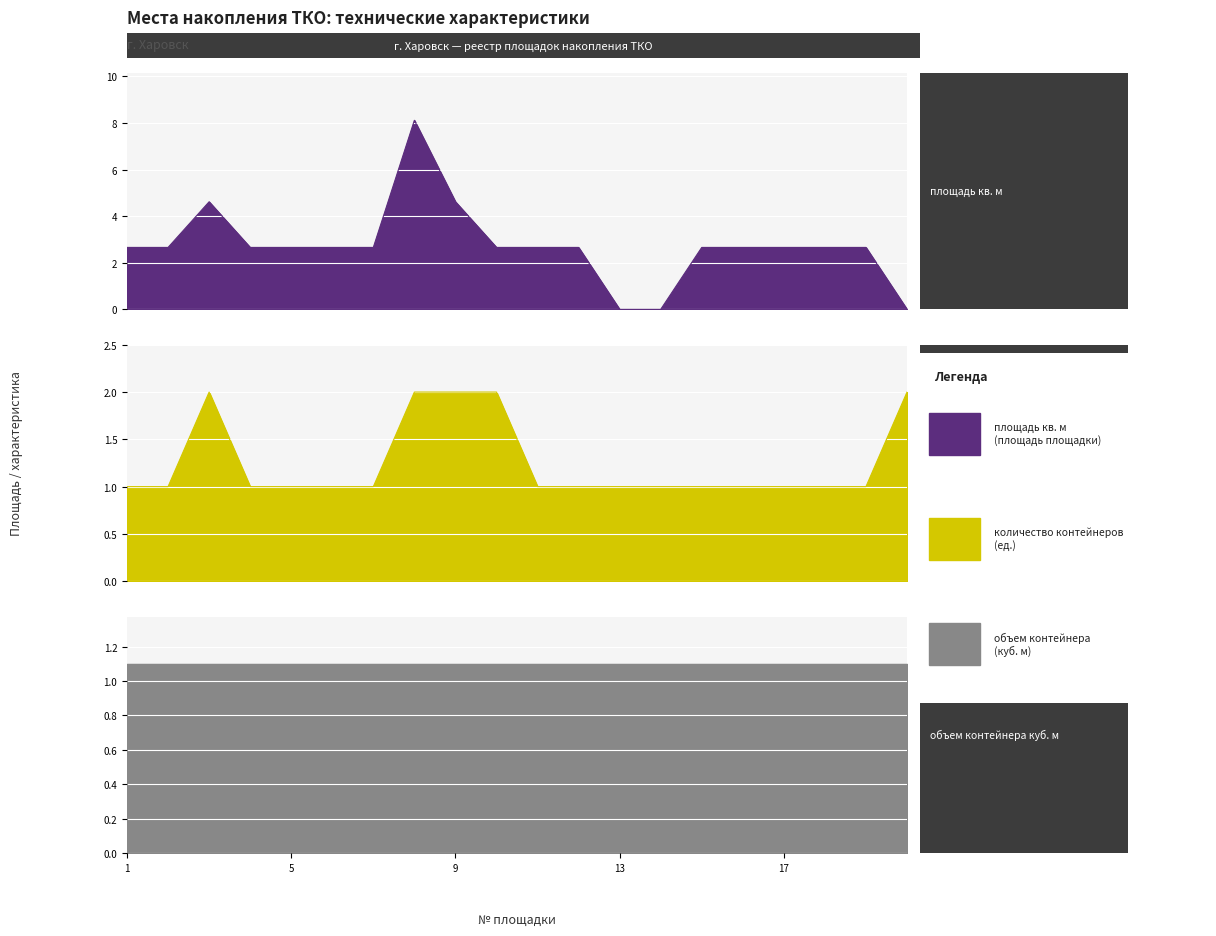

How many values in the площадь кв. м series are below 2?

3